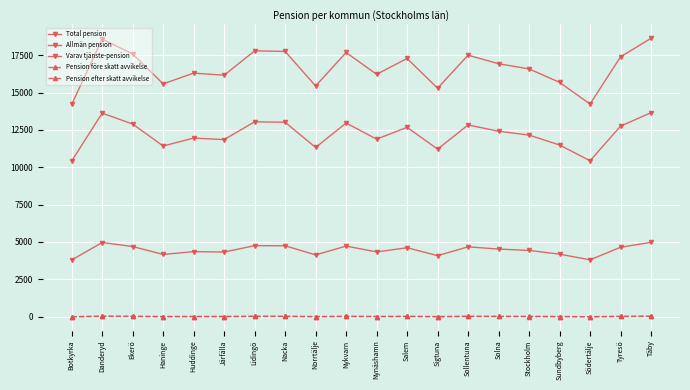

Is this an area chart (filled region under the line)?

No